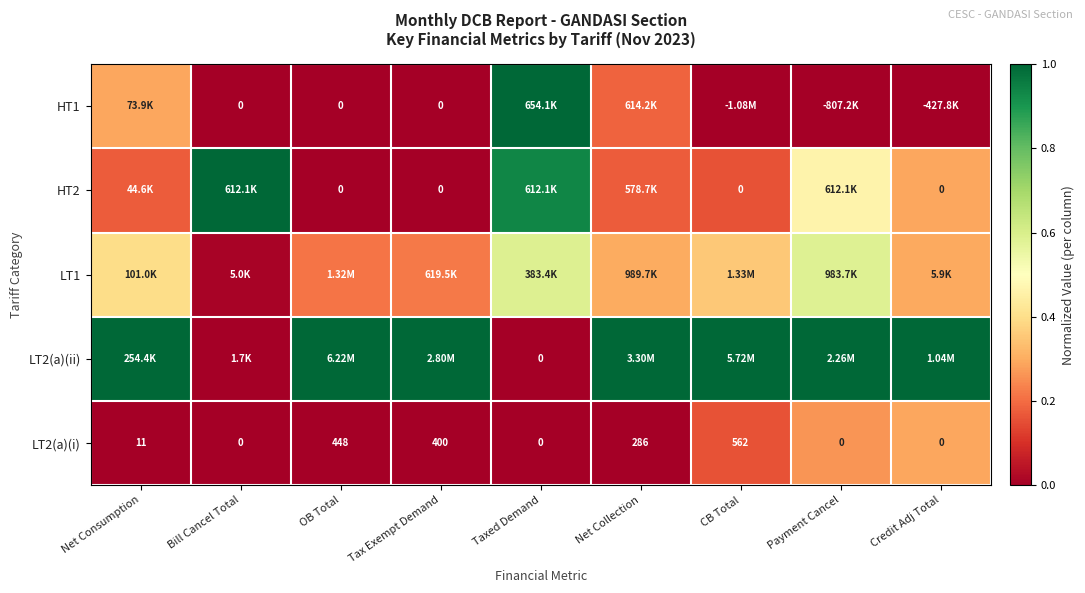

At which label does LT2(a)(i) reach its peak?

CB Total